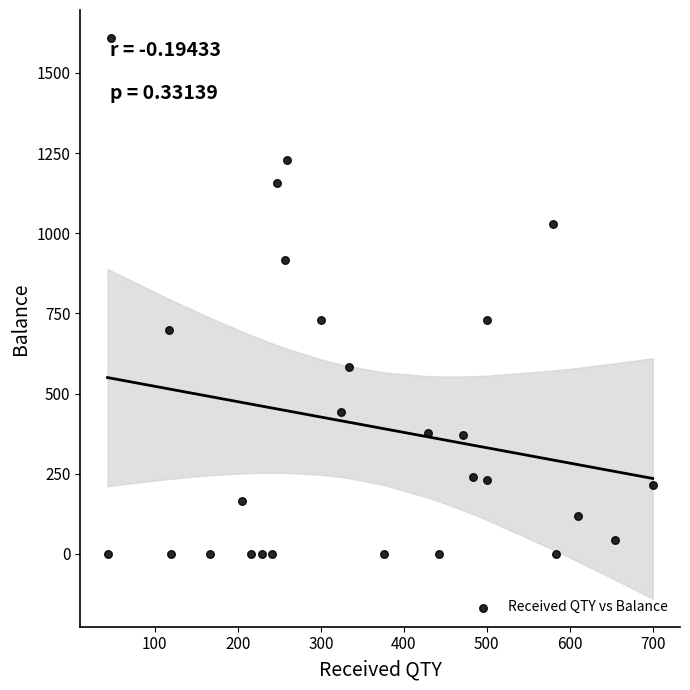

What is the range of Y values (max minus min)?

1609